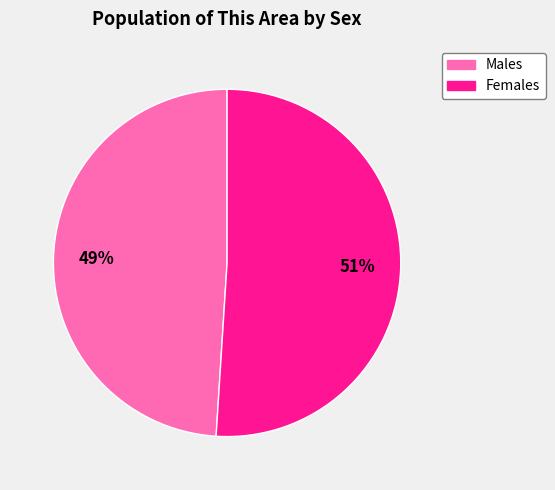

To the nearest percent, what is the average slice percentage?

50%